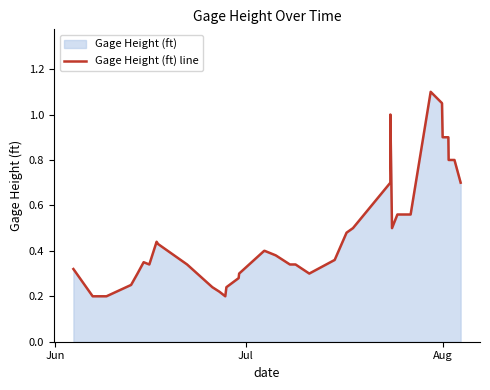

What is the difference between the maximum and second lowest values?

0.9